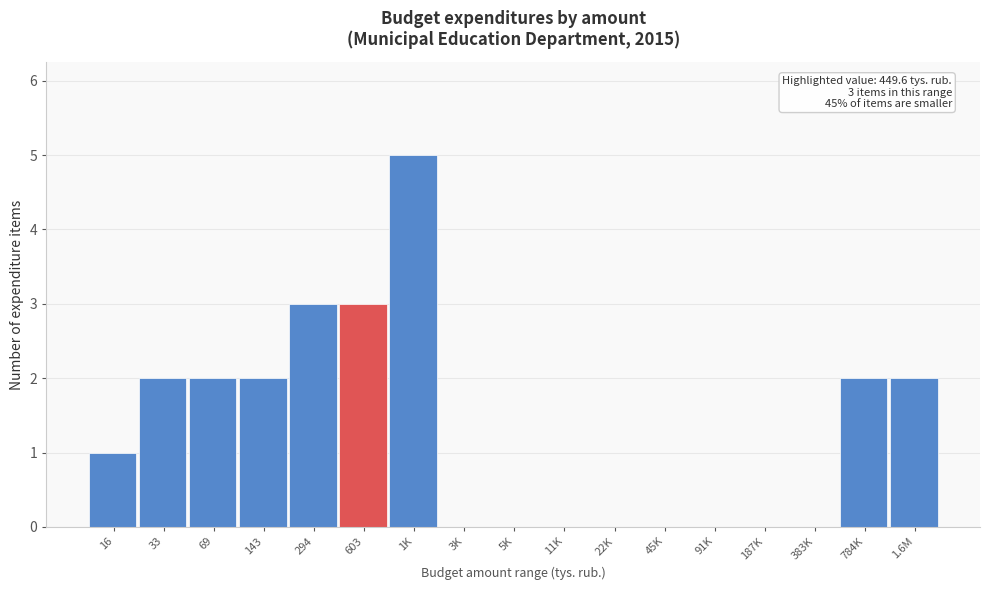

Reading left to right, what are all the values shown in this chart?

16=1	33=2	69=2	143=2	294=3	603=3	1K=5	3K=0	5K=0	11K=0	22K=0	45K=0	91K=0	187K=0	383K=0	784K=2	1.6M=2